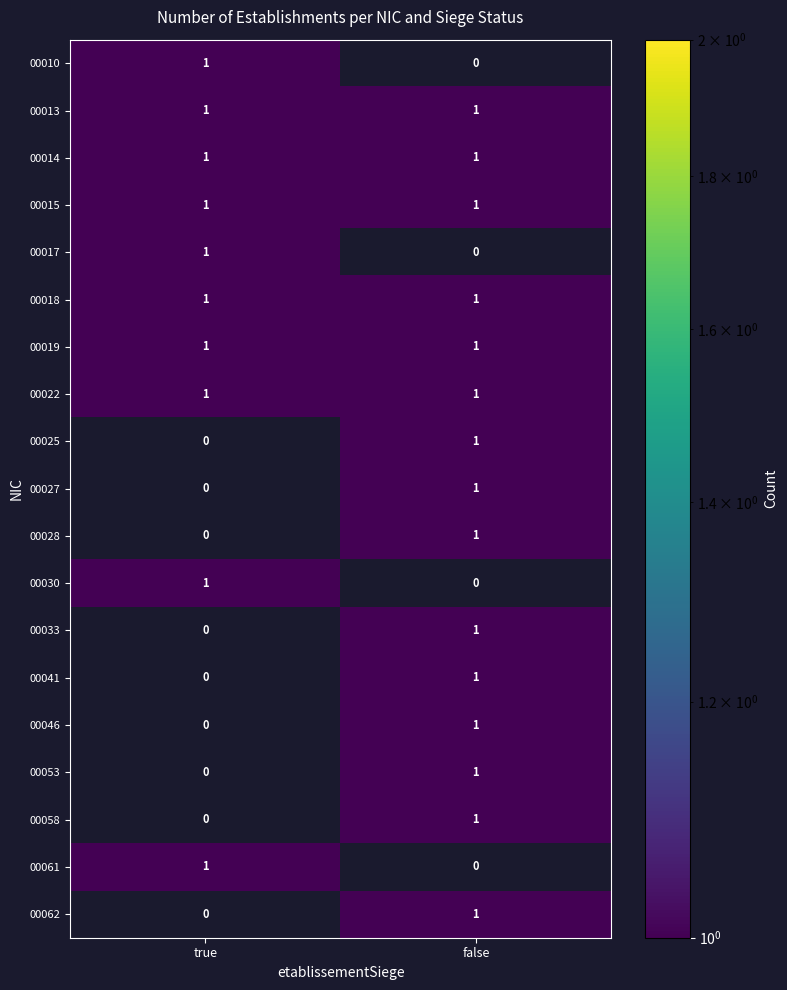

Where is 00027 nearest to the value 0?

true